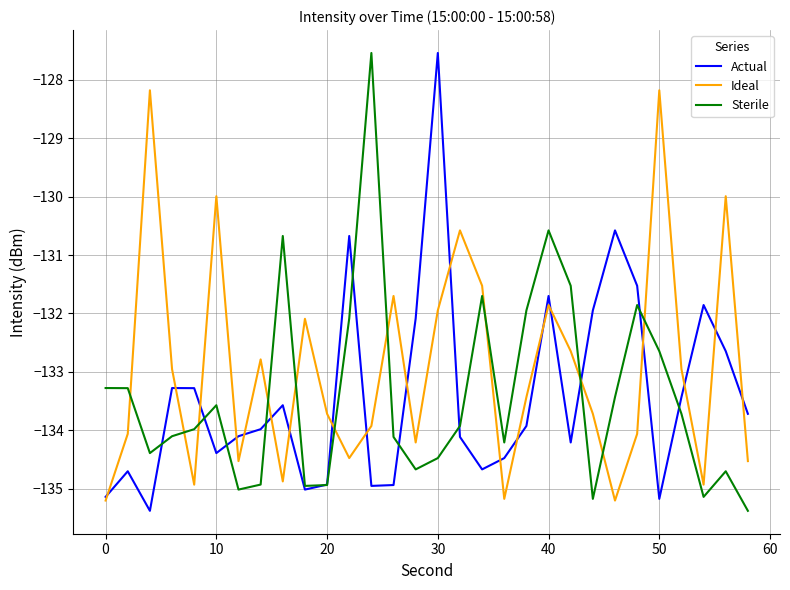

What is the maximum value shown in the chart?

-127.5